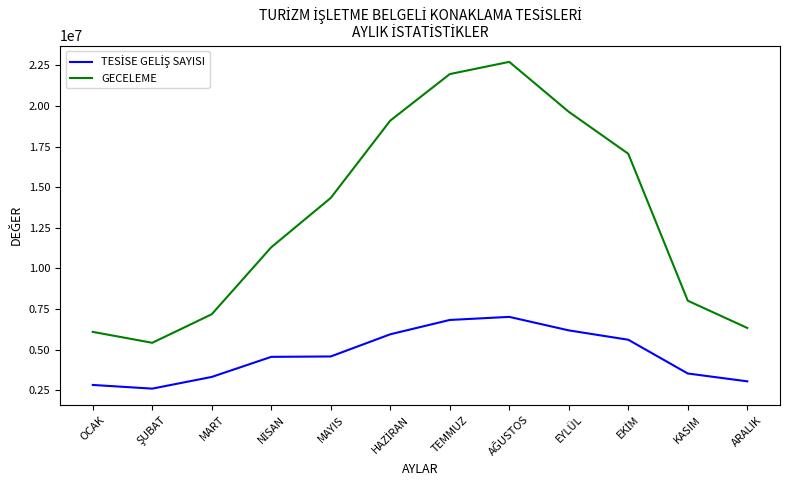

What is the spread (max minus min) of values at MART?

3855874